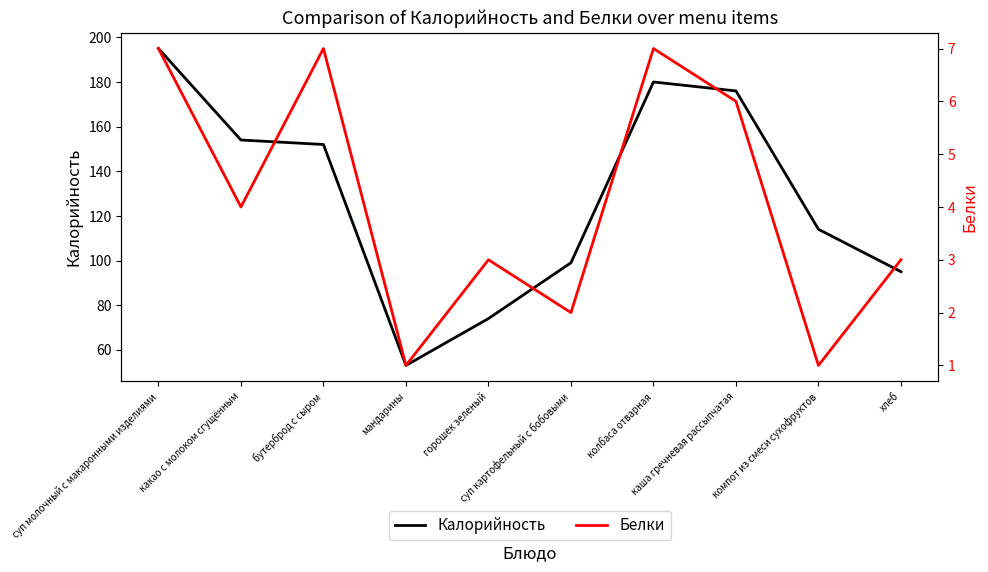

What is the smallest value displayed?

1